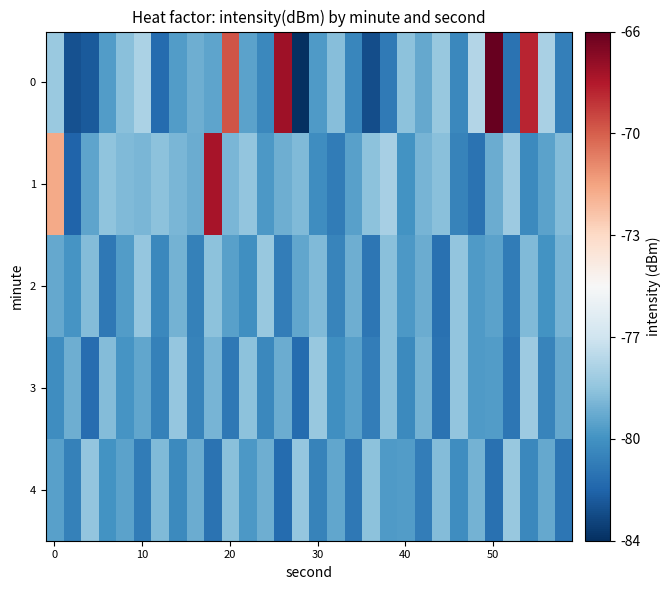

List the series in order of their peak value, lowest first.

2, 4, 3, 1, 0